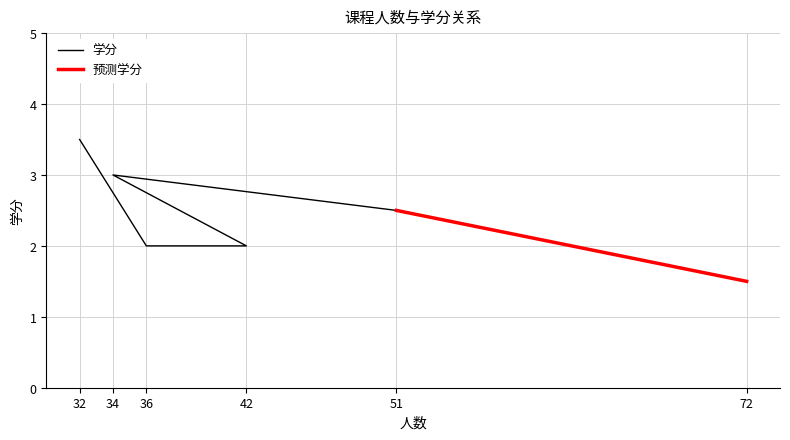

Approximately how many times larger is the value at 51 compared to 42?

1.2